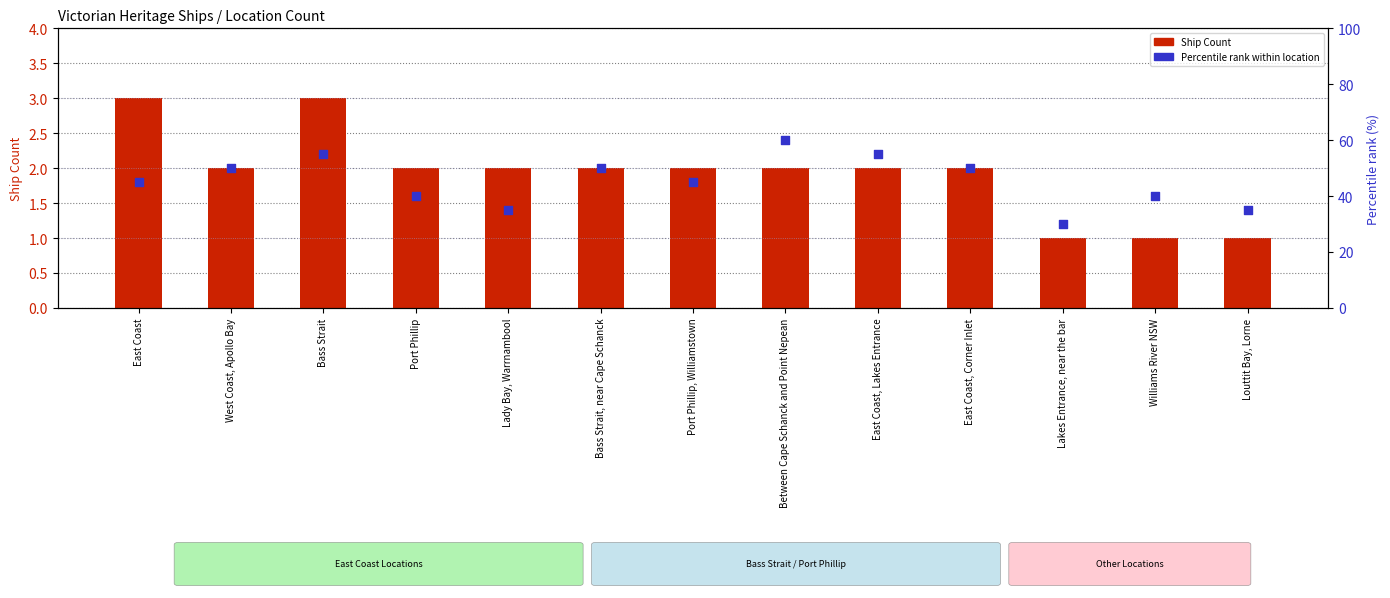

Which series has the largest Y range (max minus min)?

Percentile rank within location